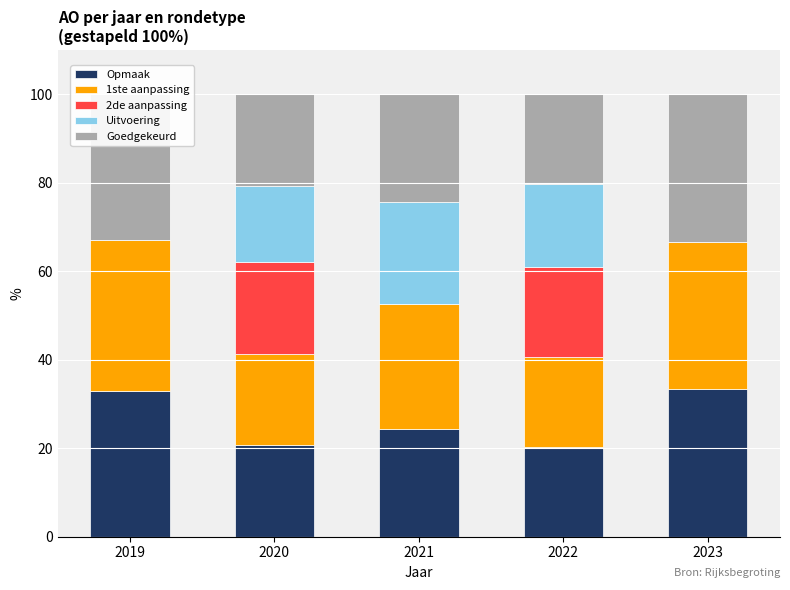

The value of Opmaak at 2022 is 13.6. True or false?

False